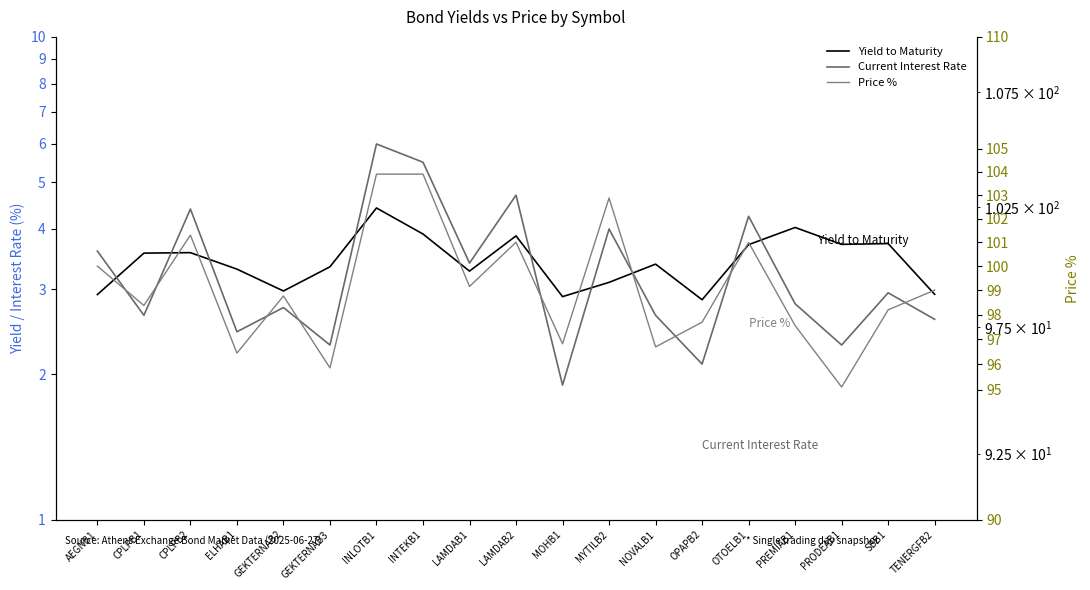

What position from the right is OPAPB2?

6